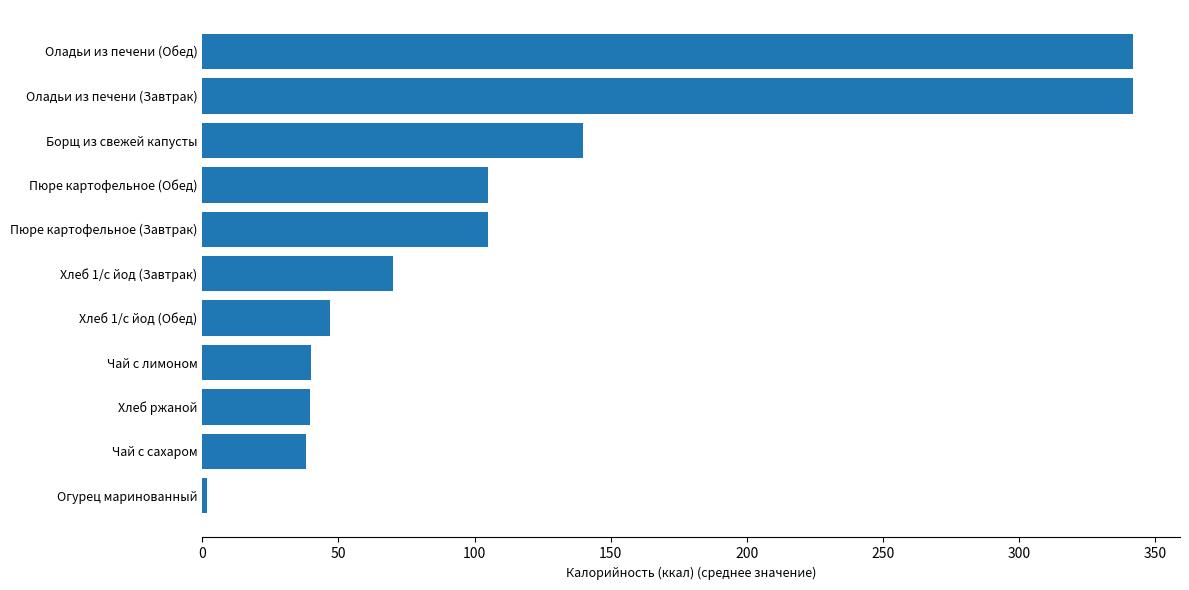

What is the average value?

115.5